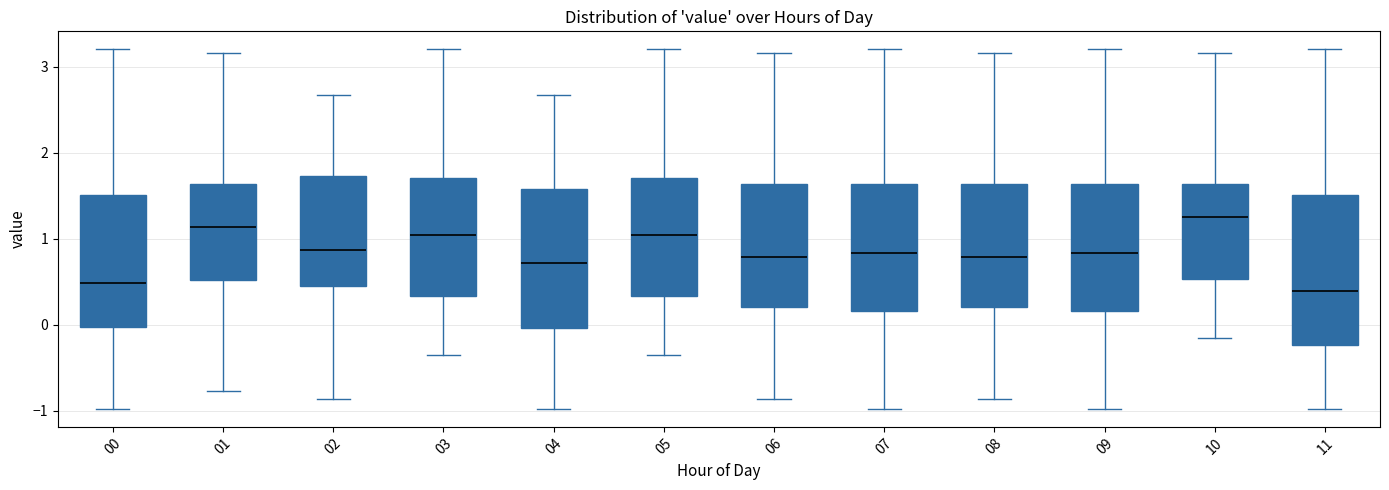

Where does the median line of the box at x = 04 sit on the y-axis? The values are not printed on the chart, so give them approximately, as read against the axis.

0.7